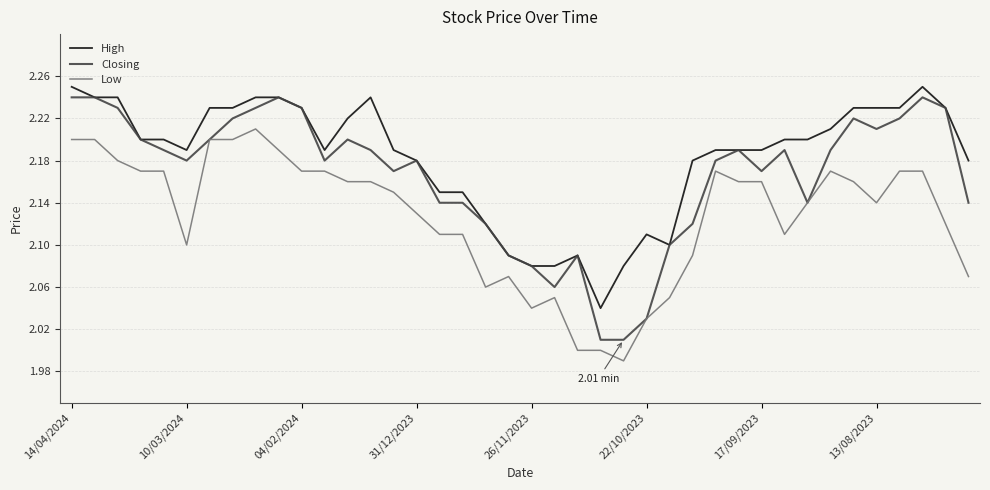

How many lines are shown in the chart?

3